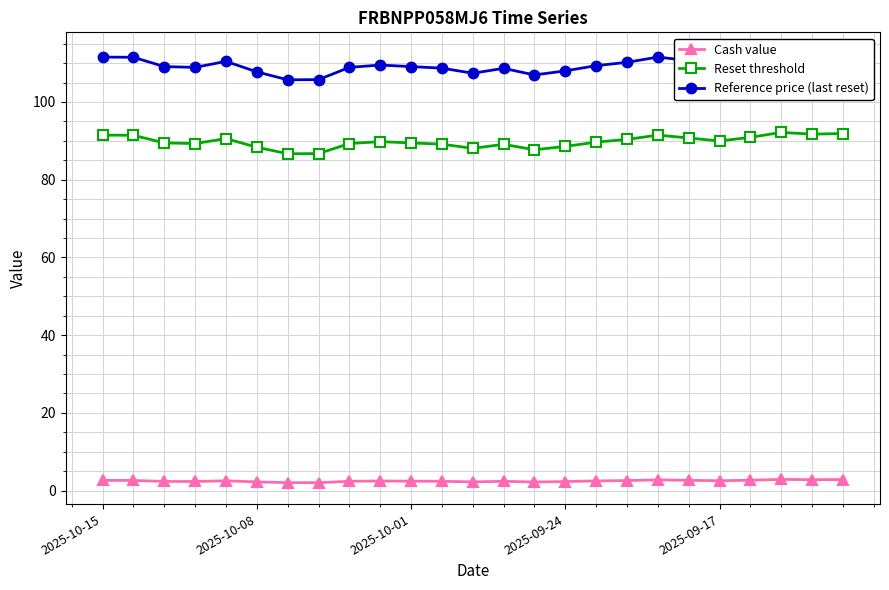

At 7, list the series in order from smallest to largest.

Cash value, Reset threshold, Reference price (last reset)